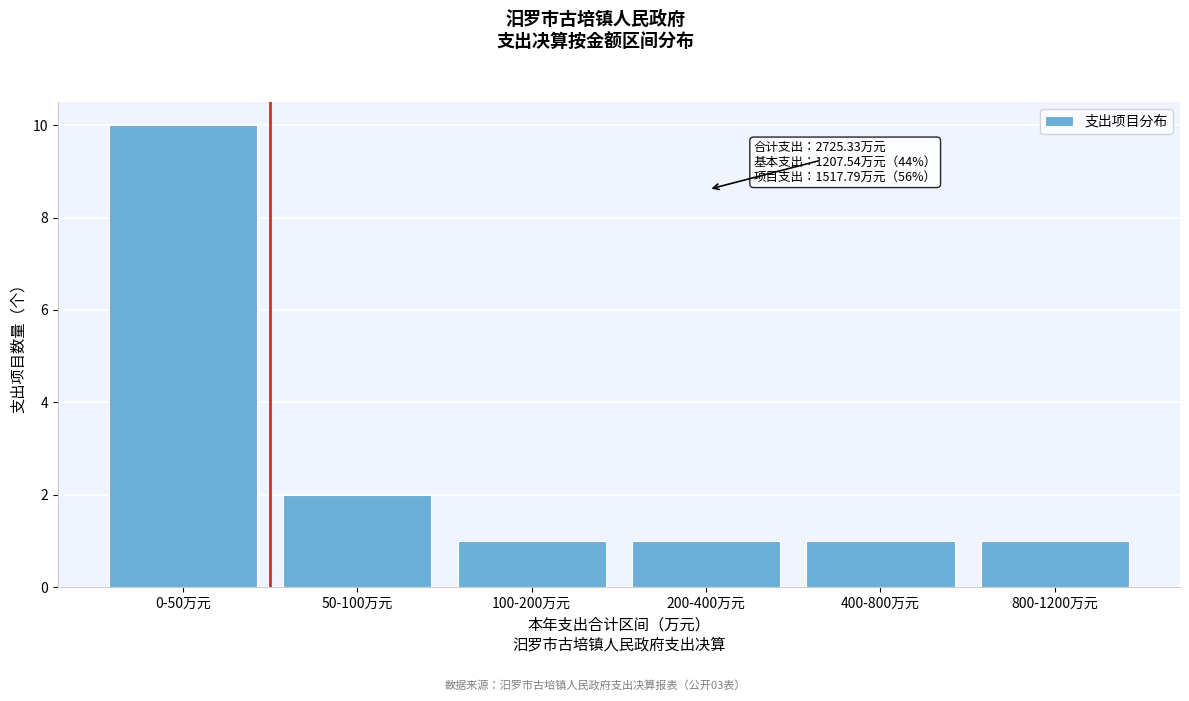

Reading right to left, list all the values displayed in this chart.

1	1	1	1	2	10